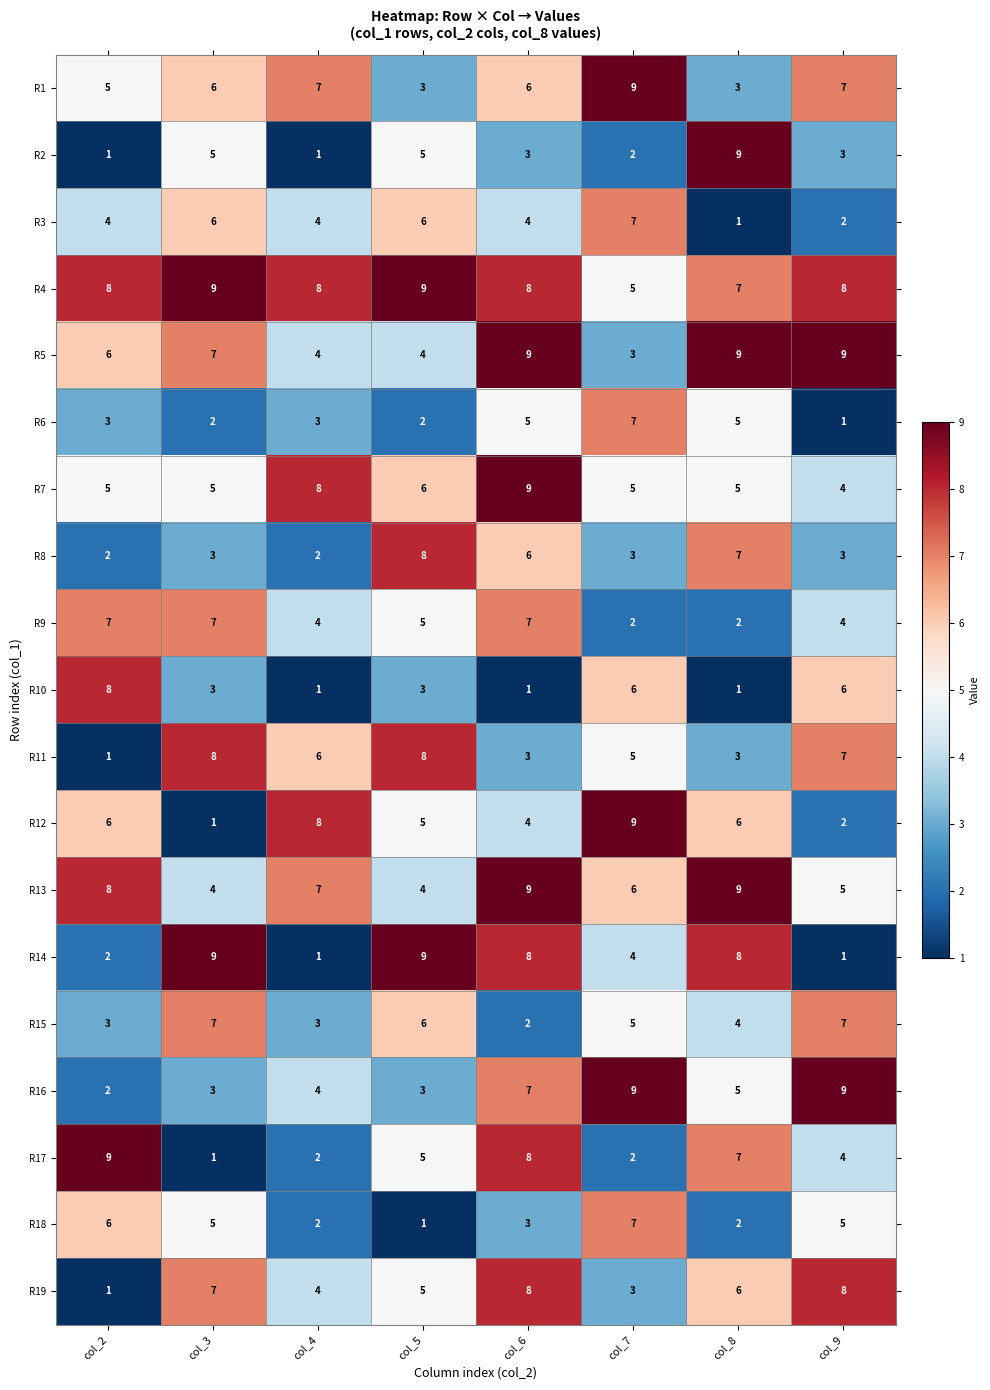

What is the difference between the highest and lowest values at col_9?

8